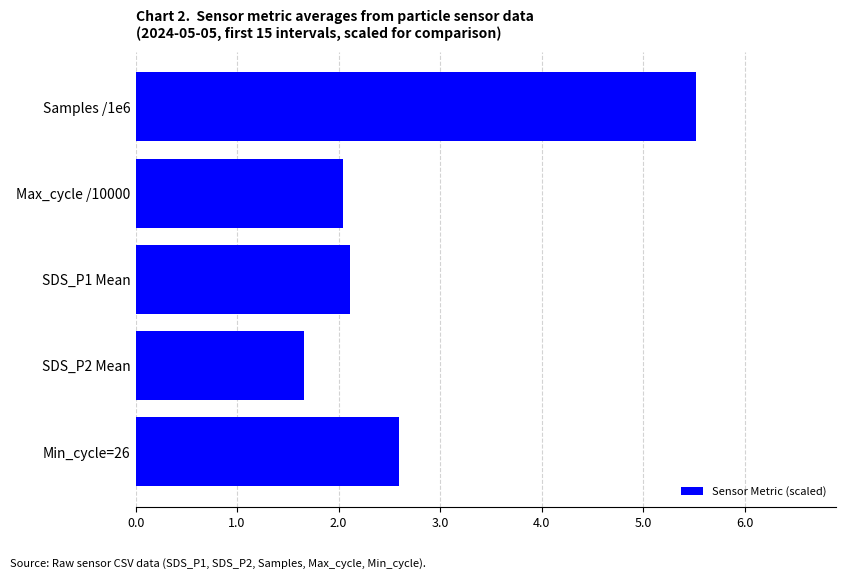

What is the ratio of the value at SDS_P2 Mean to the value at SDS_P1 Mean?

0.8